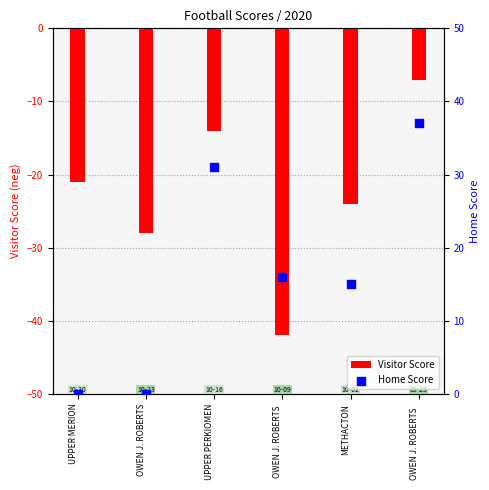

What are all the series names shown in the legend?

Visitor Score, Home Score